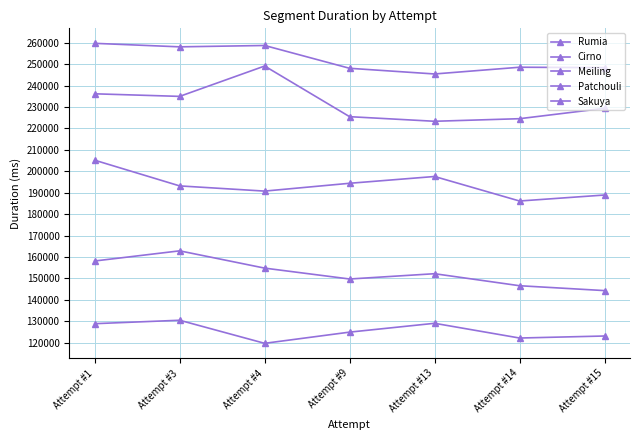

Which series has the widest spread of values?

Sakuya